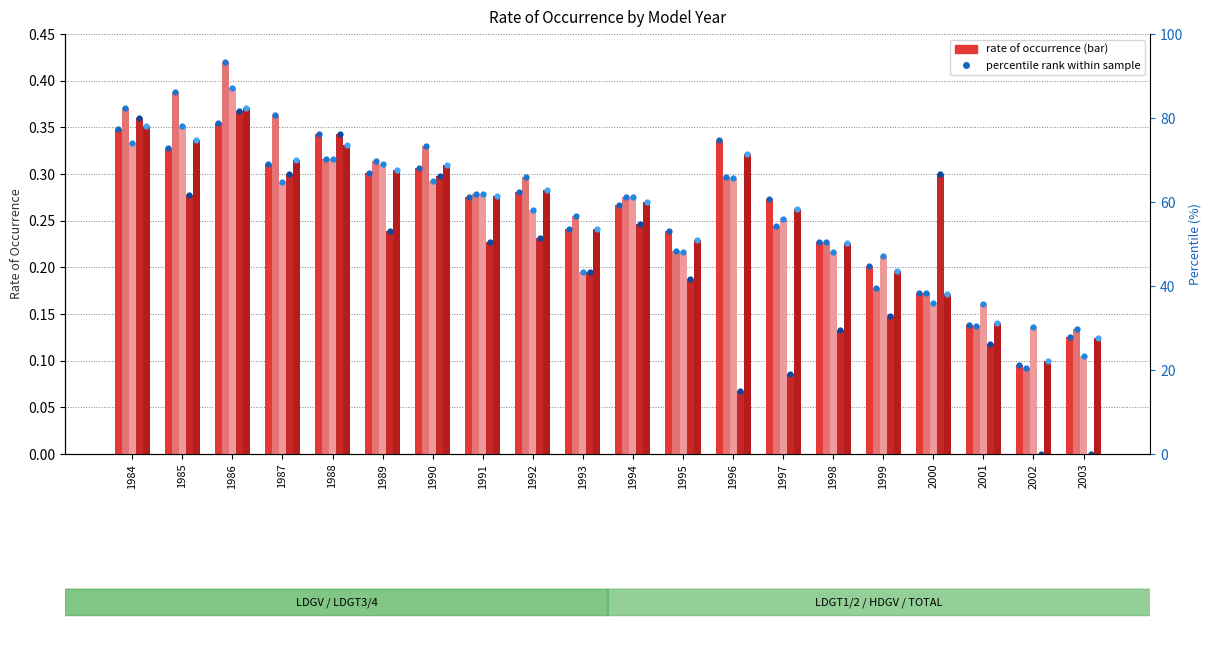

Which series has the largest total across all categories?

LDGT1/2